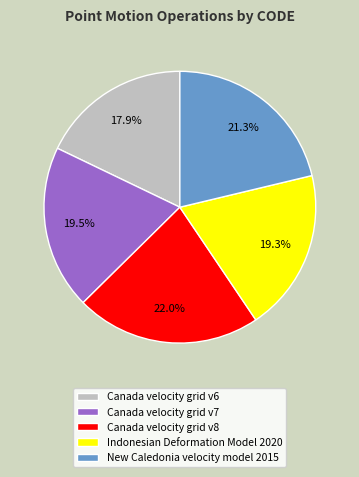

Which category has the biggest portion of the pie?

Canada velocity grid v8